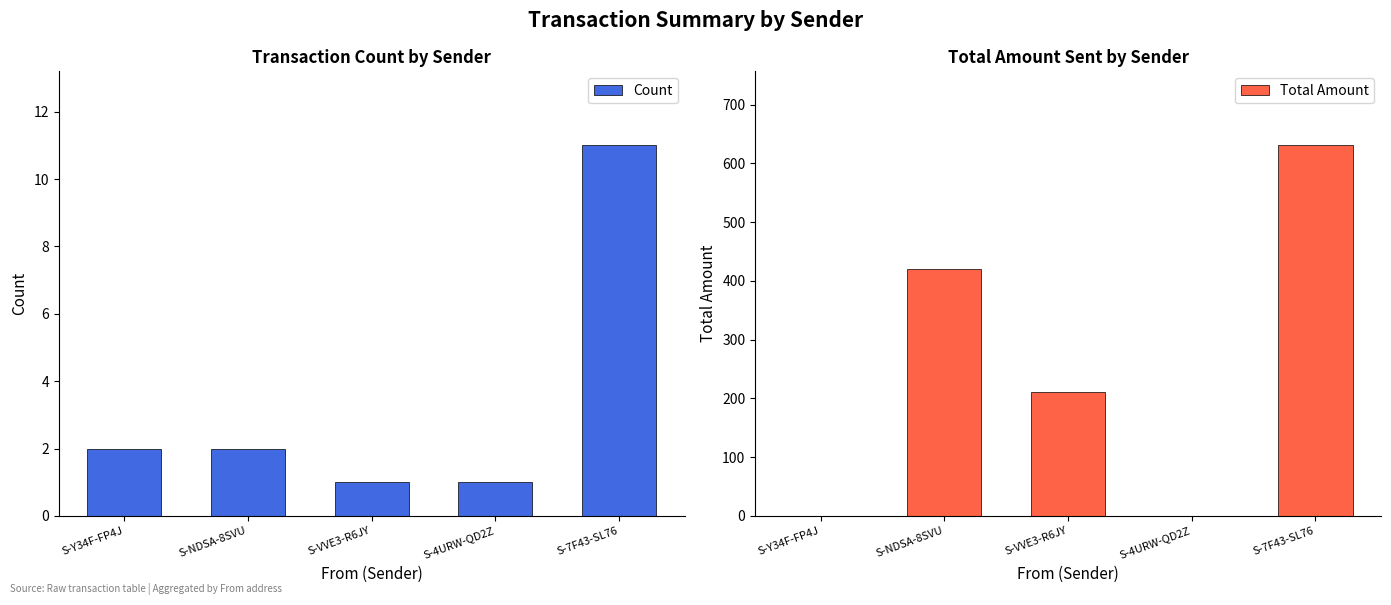

What is the value of the Count bar at the 3rd from the left?

1